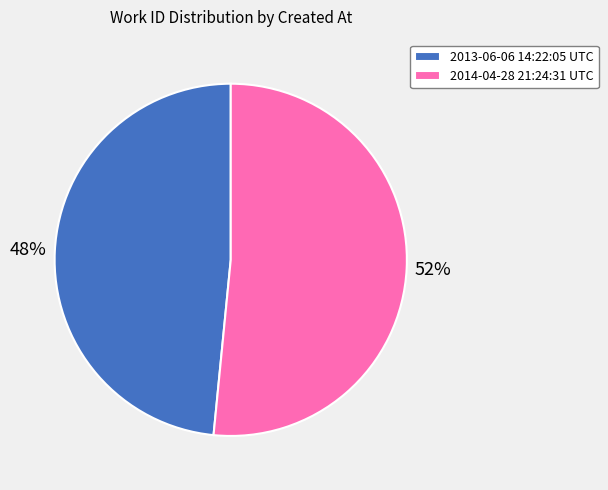

Rank the categories by value from lowest to highest.

2013-06-06 14:22:05 UTC, 2014-04-28 21:24:31 UTC